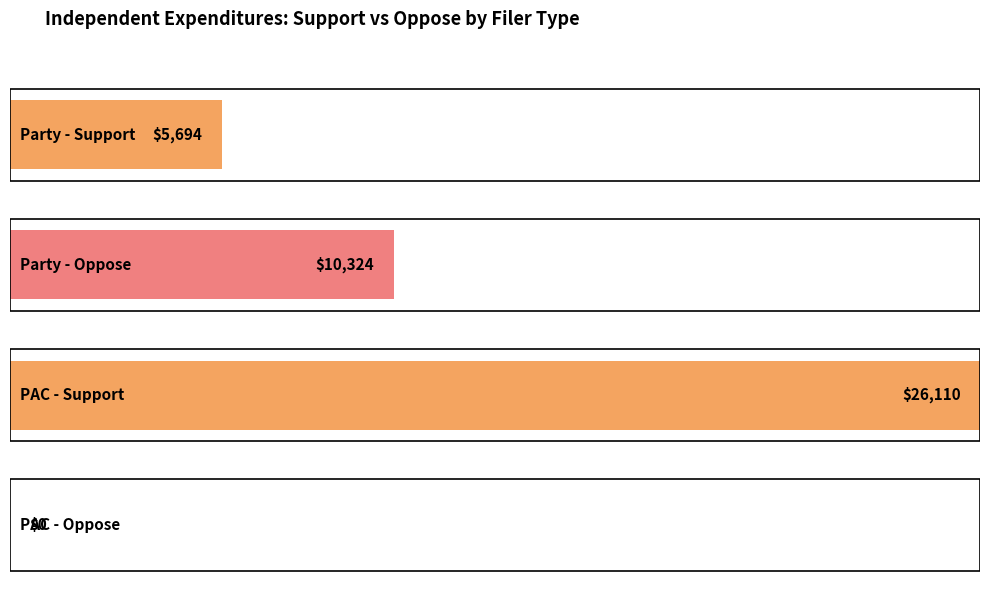

Which category has the highest value in the Oppose series?

Party